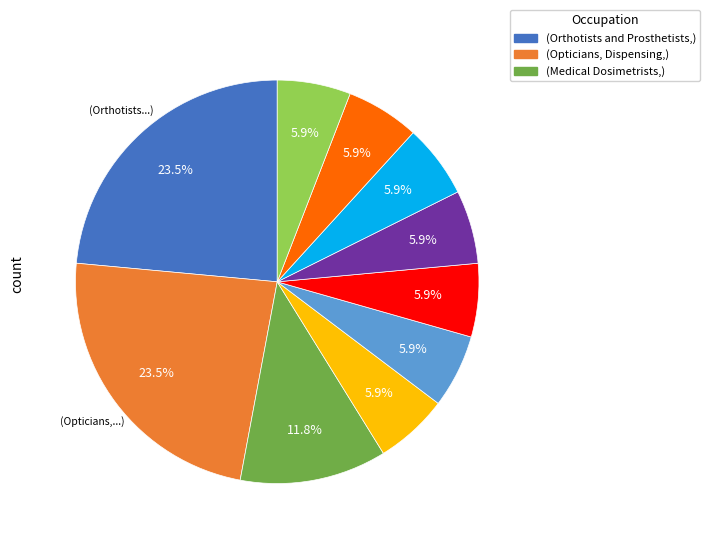

Does any single category account for the majority?

No